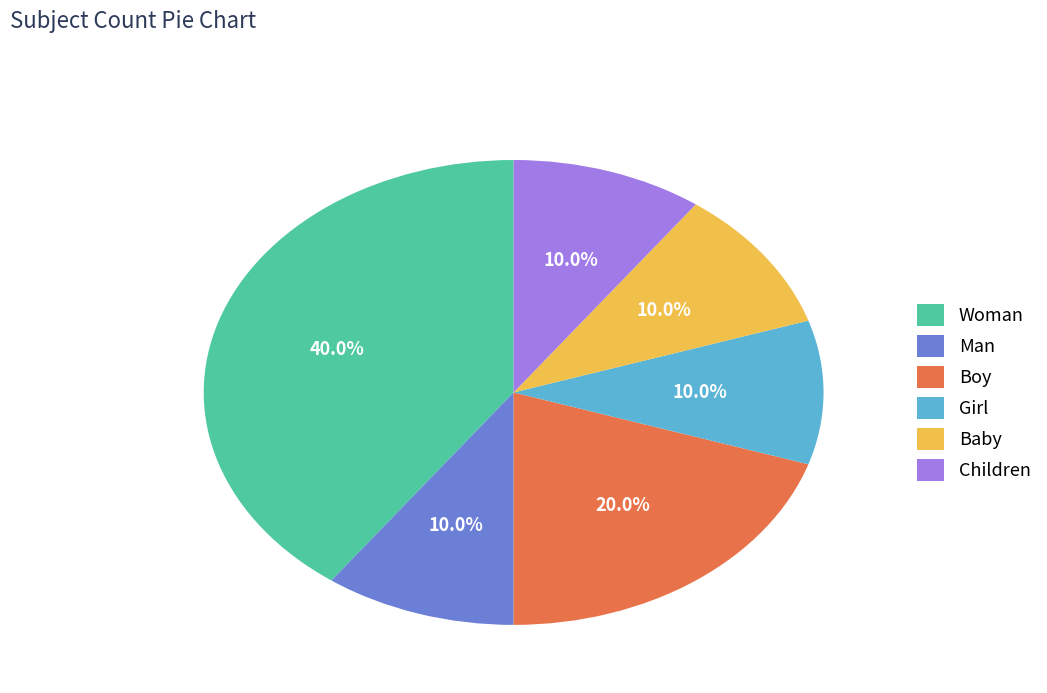

How much of the chart is everything except Man?

90.0%